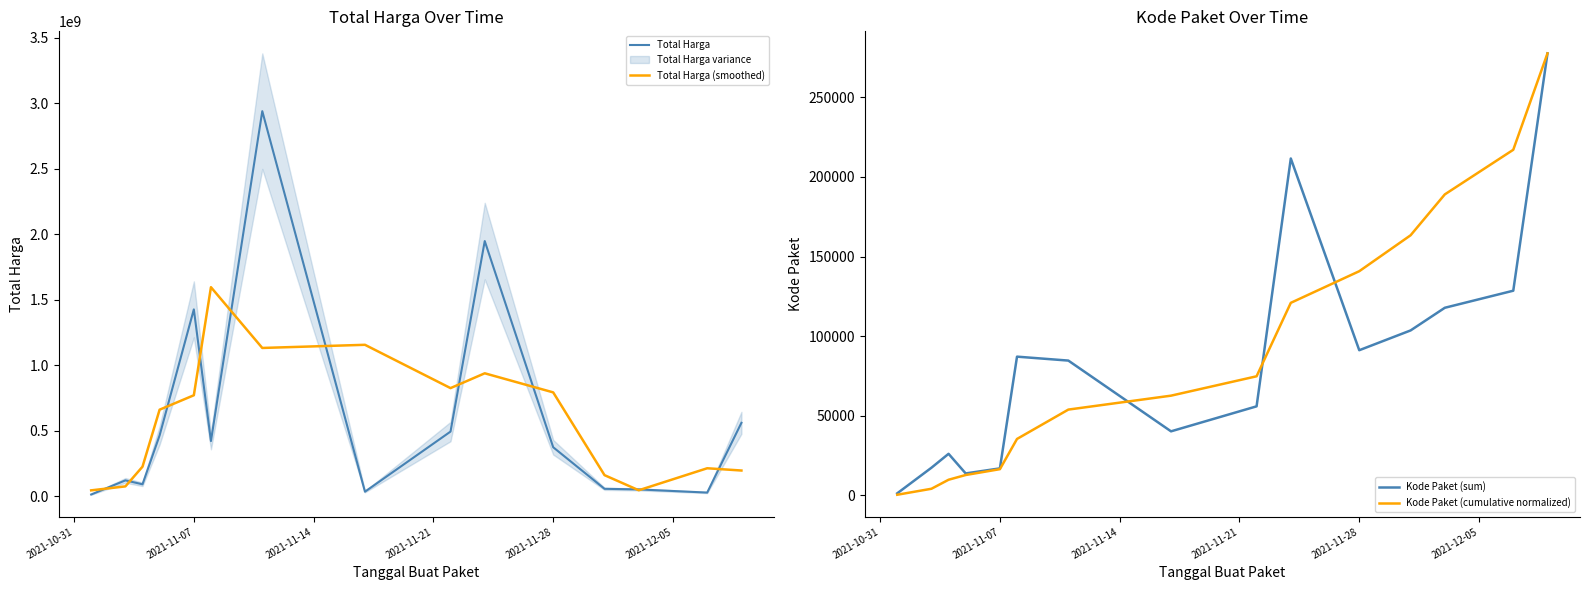

The value of Total Harga at 2021-11-28 is 373404000.0. True or false?

True